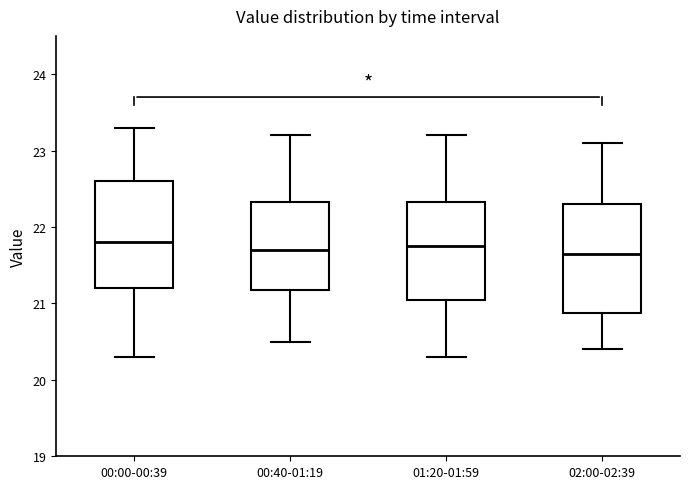

Reading left to right, read every box against the y-axis: the position of its median line, the range the box covers, and the ends of its whiskers. The values are not printed on the chart, so give them approximately, as read against the axis.

00:00-00:39: median 21.8, box 21.2 to 22.6, whiskers 20.3 to 23.3
00:40-01:19: median 21.7, box 21.2 to 22.3, whiskers 20.5 to 23.2
01:20-01:59: median 21.8, box 21.1 to 22.3, whiskers 20.3 to 23.2
02:00-02:39: median 21.7, box 20.9 to 22.3, whiskers 20.4 to 23.1